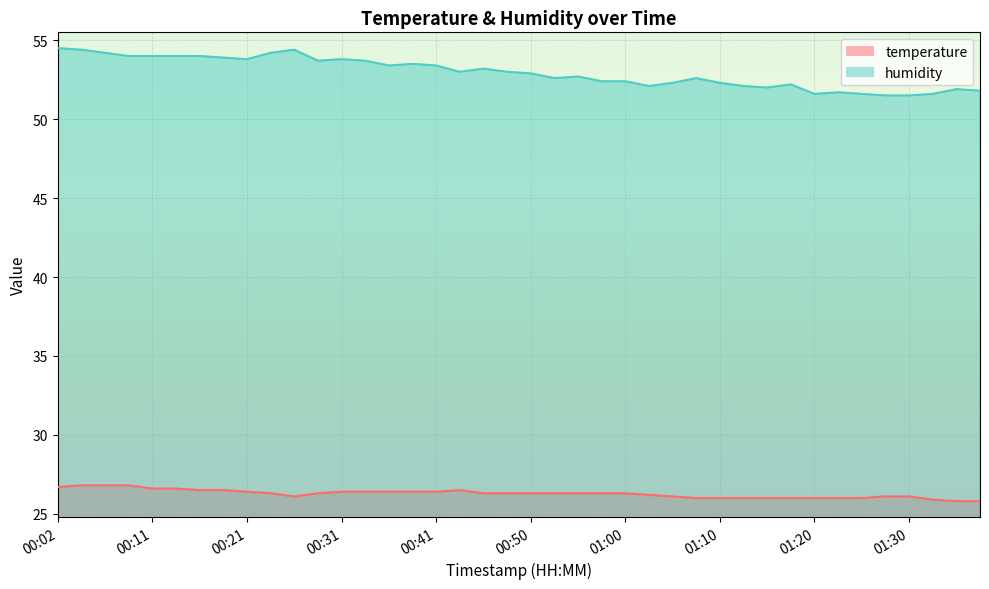

Which series has the largest total across all categories?

humidity